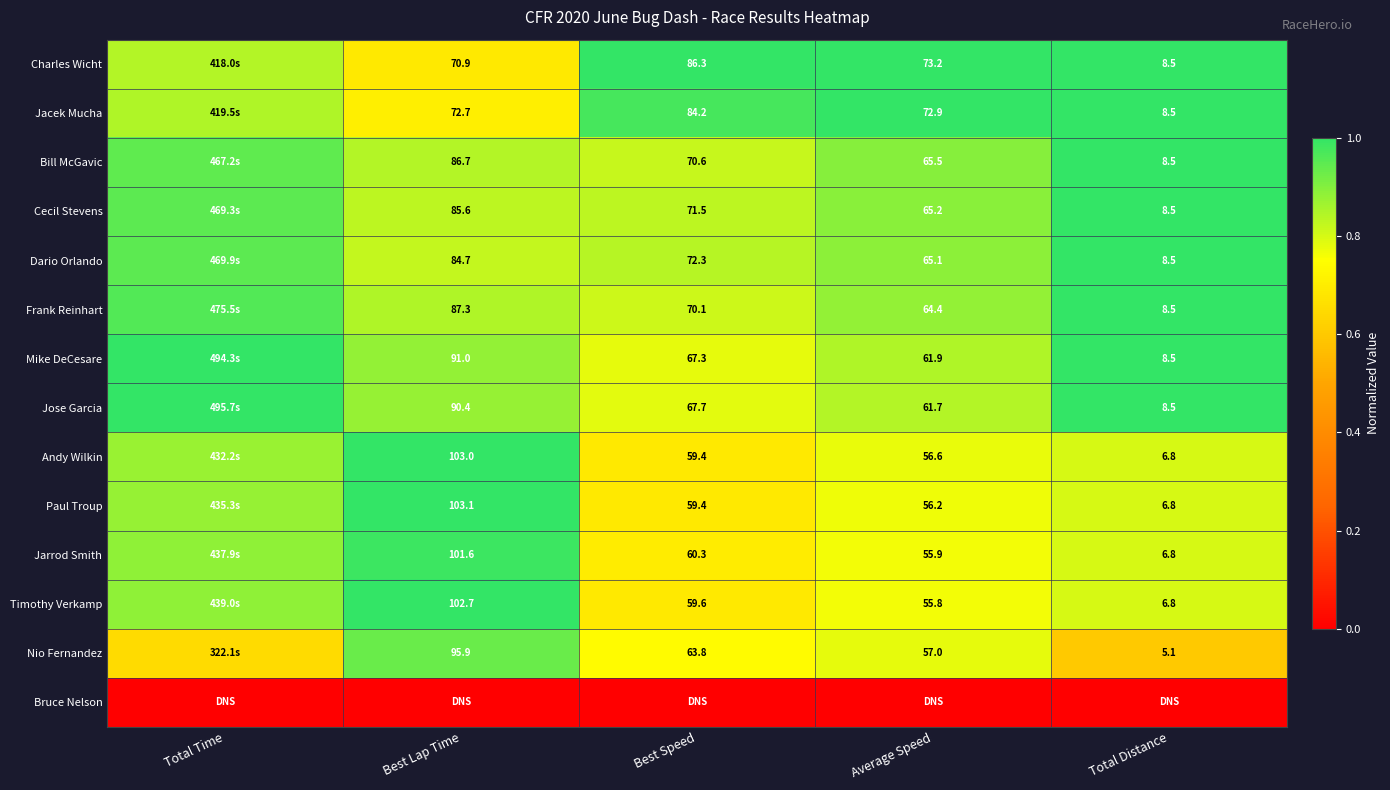

Is the value of Timothy Verkamp at Total Distance greater than the value of Nio Fernandez at Average Speed?

No